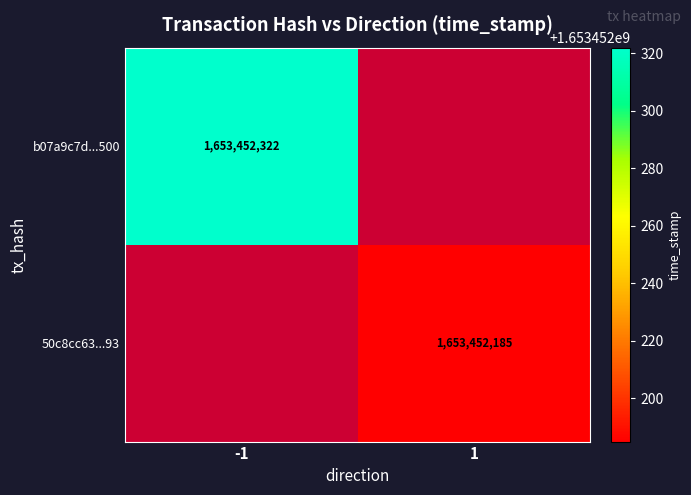

True or false: 50c8cc63...93 has a value of 1653452185 at 1.

True